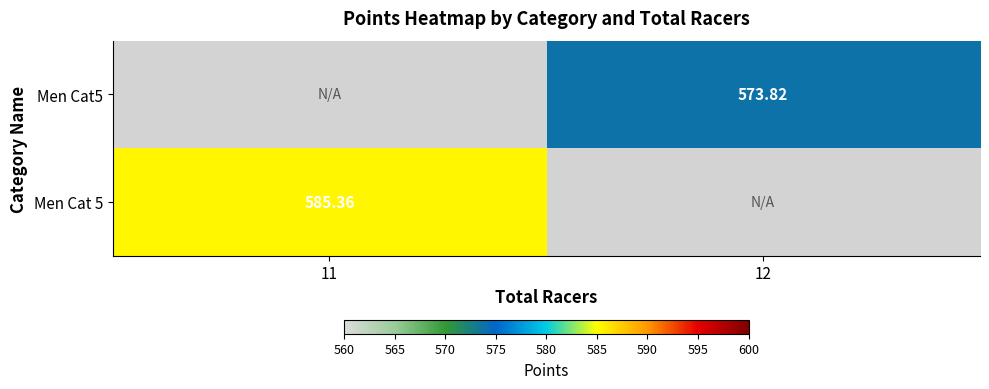

Which category has the lowest value in the Men Cat 5 series?

11